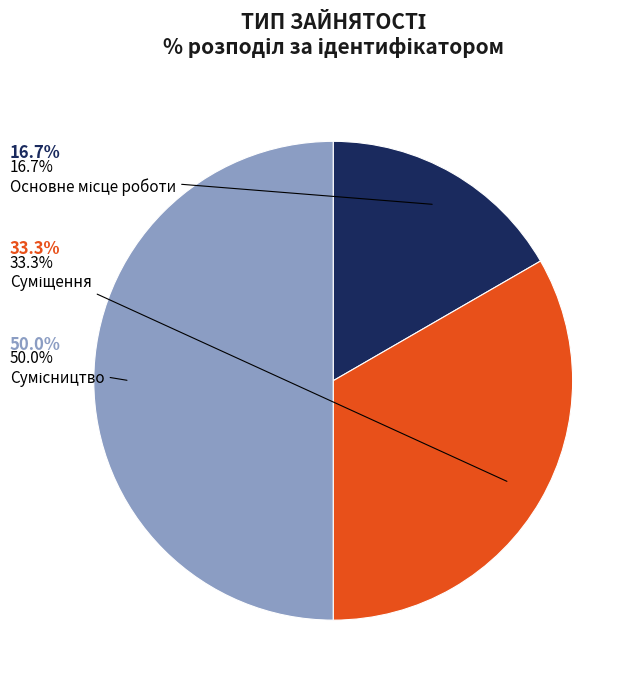

What is the change in value from Суміщення to Сумісництво?

+1